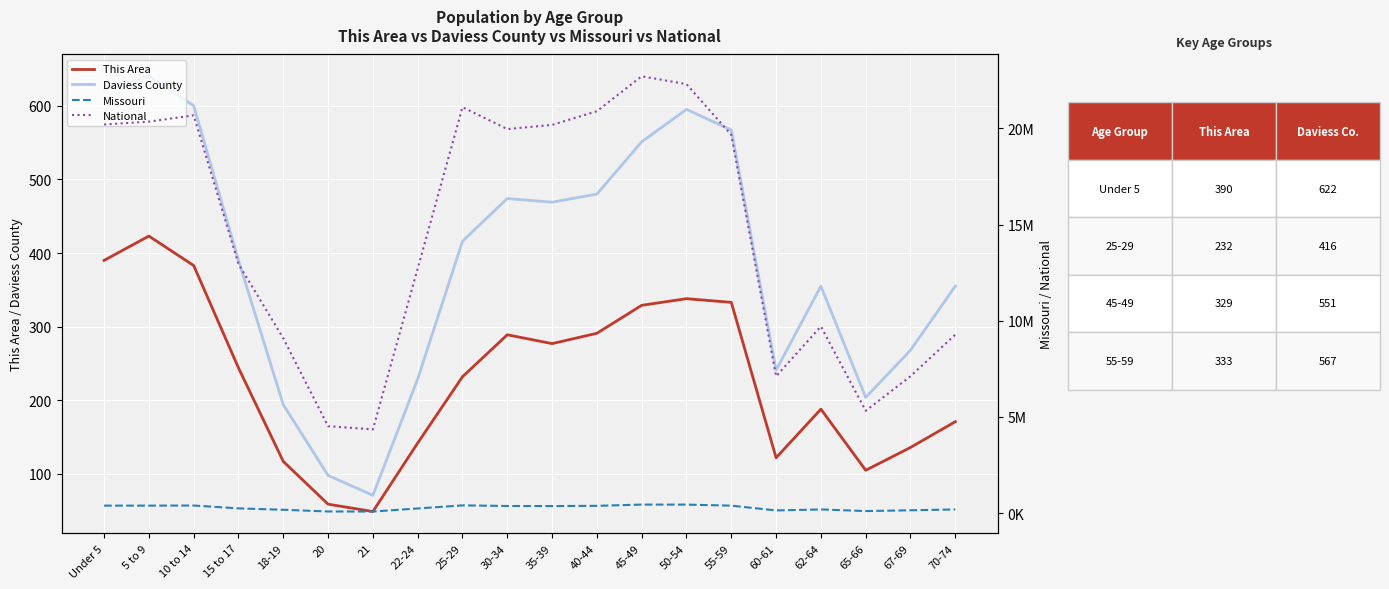

In Daviess County, how many points are lower than both neighbors (excluding endpoints)?

4